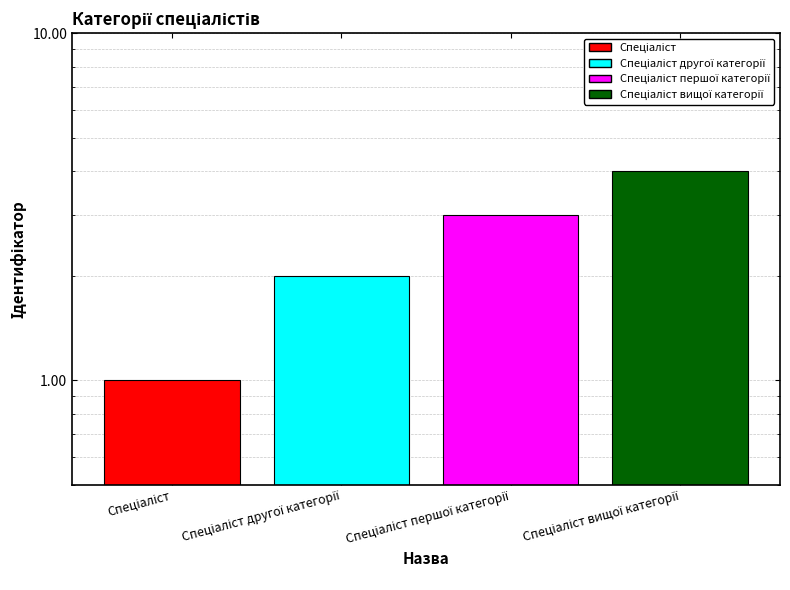

Does the chart contain stacked bars?

No